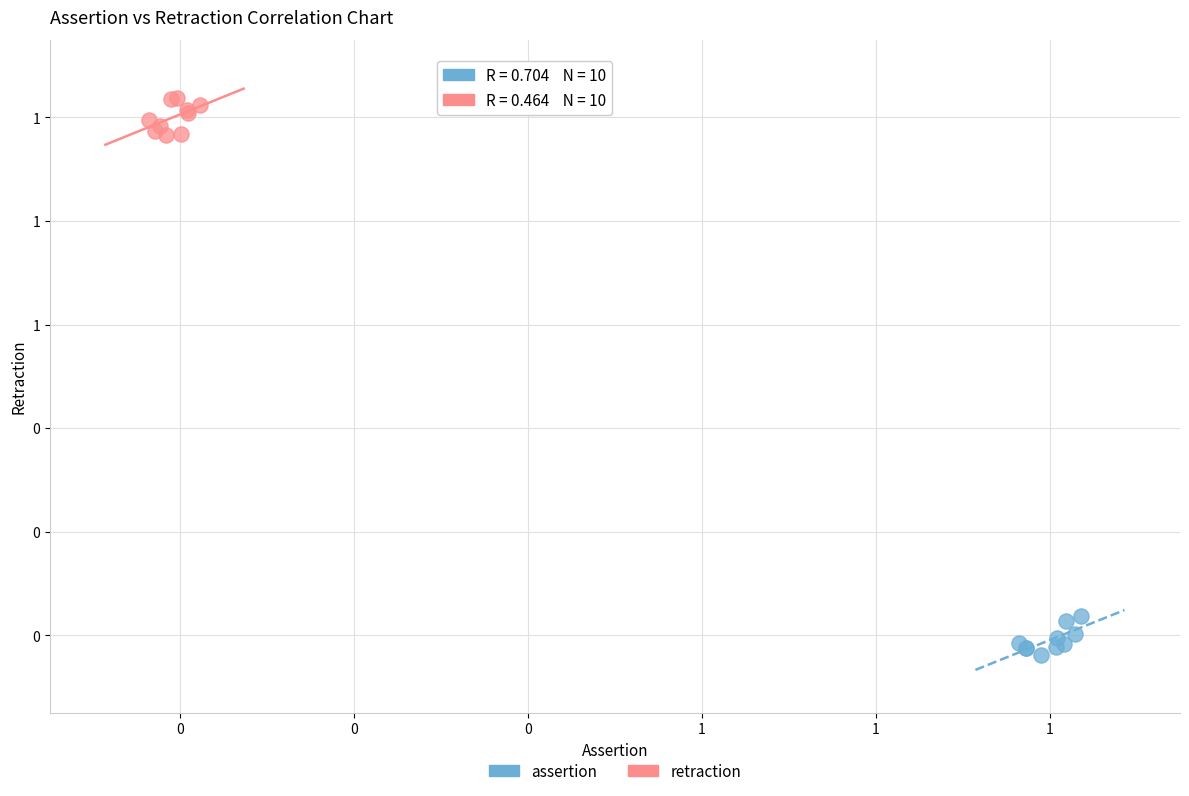

Which series reaches the maximum Y coordinate?

retraction